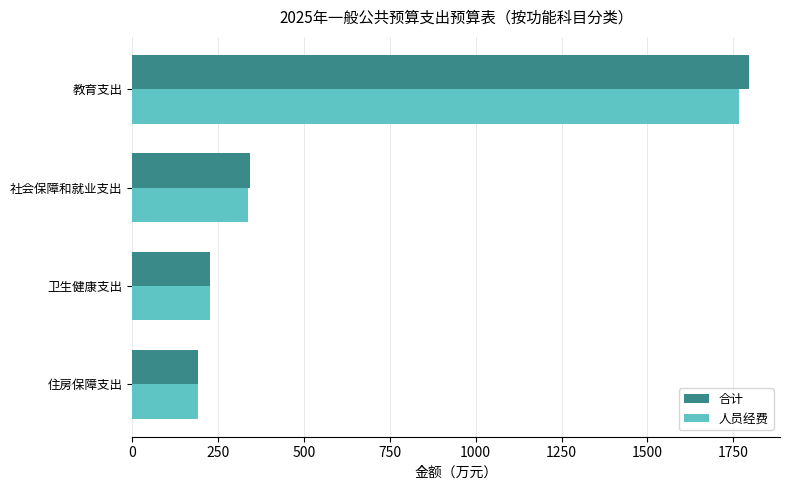

Which series has the largest range (max minus min)?

合计